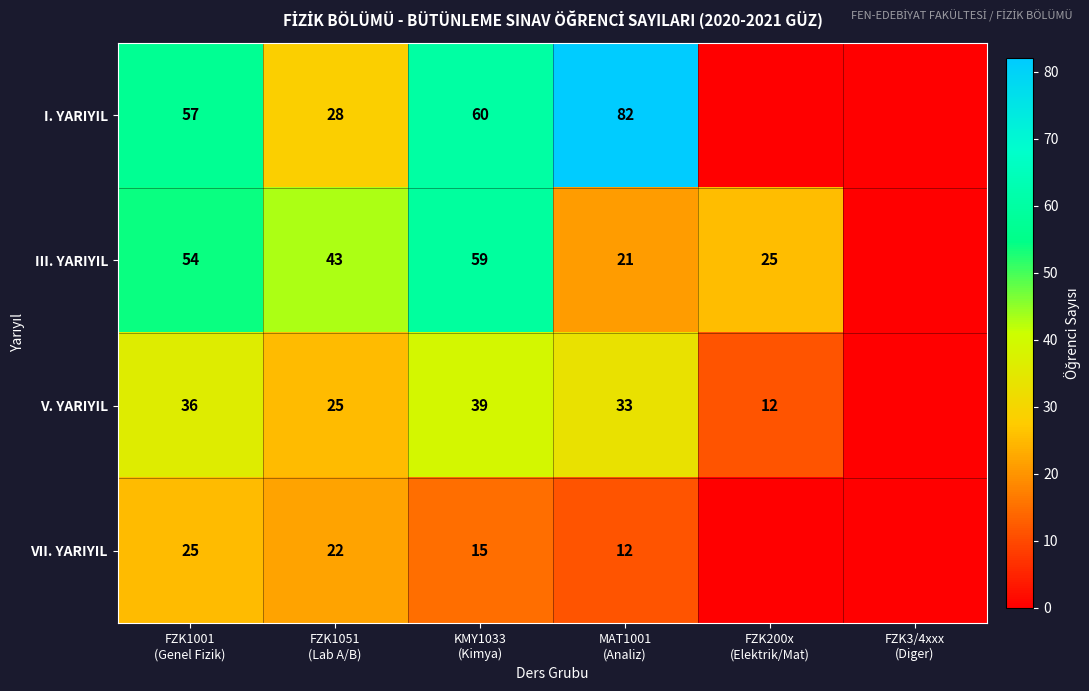

Between KMY1033
(Kimya) and FZK200x
(Elektrik/Mat), which is larger?

KMY1033
(Kimya)